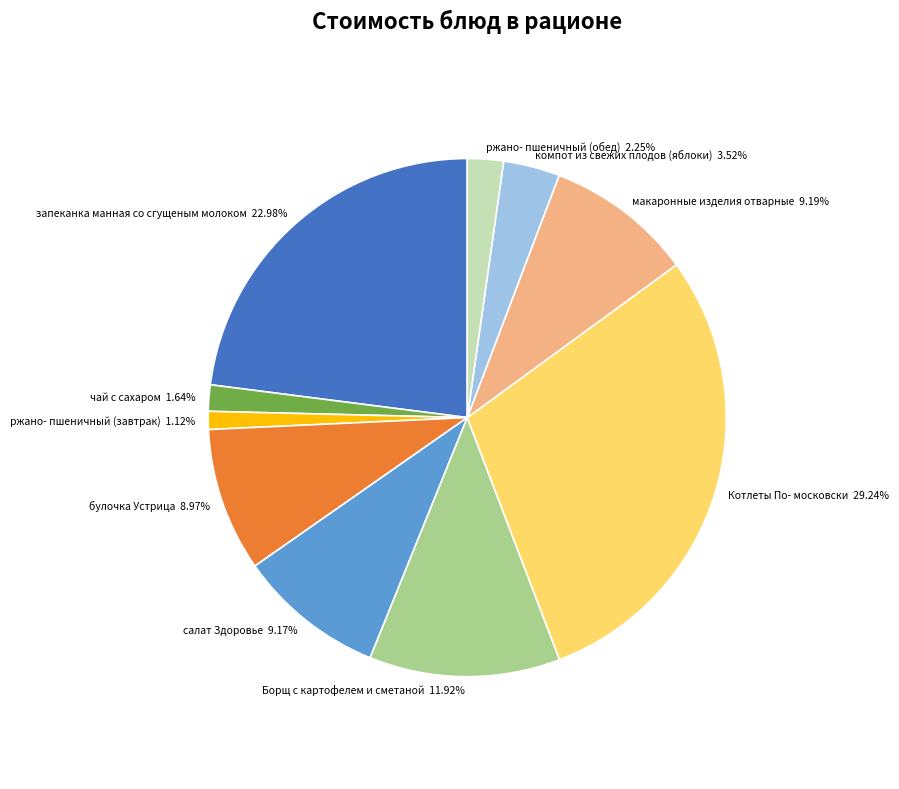

Do чай с сахаром and ржано- пшеничный (обед) together represent more than half of the pie?

No